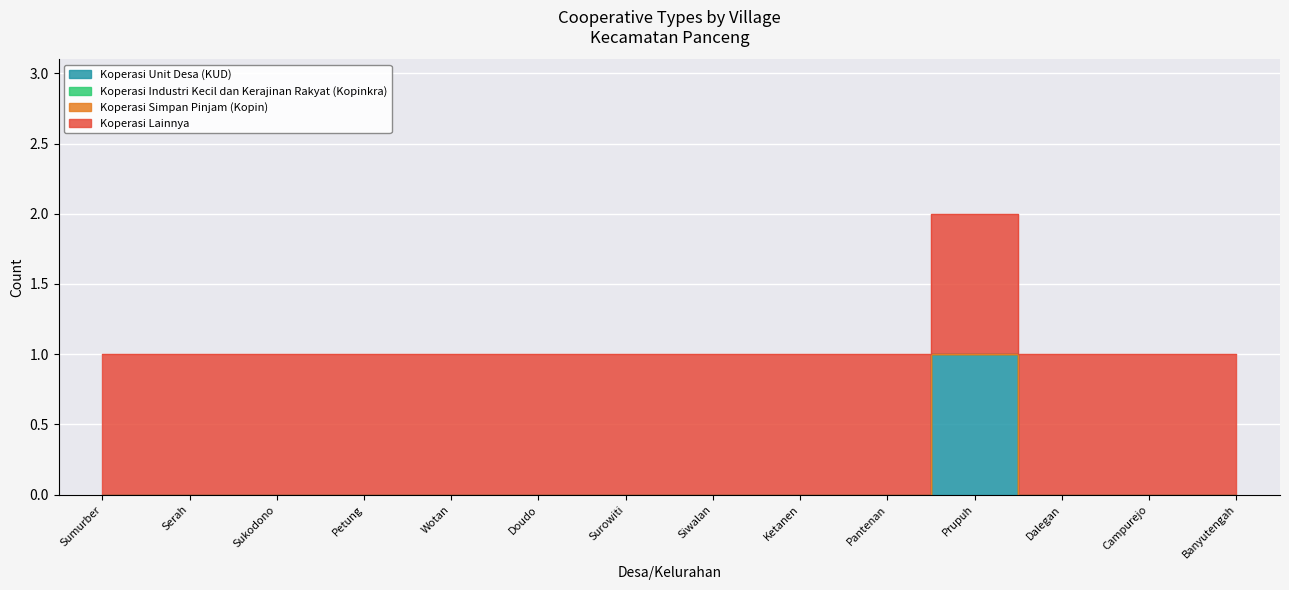

What are all the series names shown in the legend?

Koperasi Unit Desa (KUD), Koperasi Industri Kecil dan Kerajinan Rakyat (Kopinkra), Koperasi Simpan Pinjam (Kopin), Koperasi Lainnya